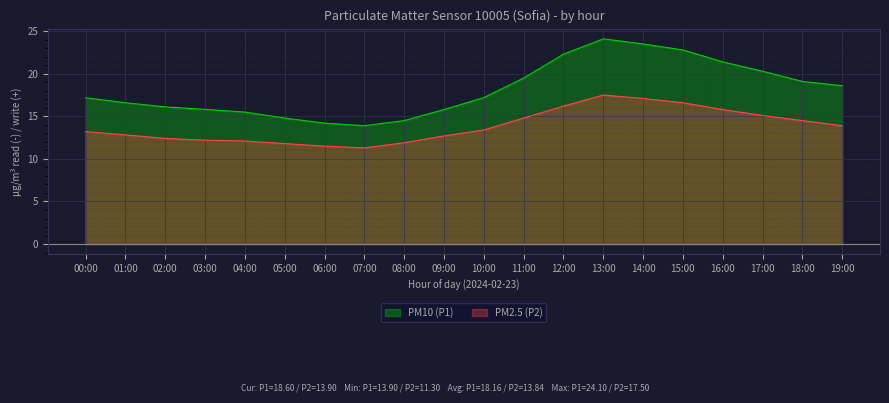

At how many categories does at least one series exceed 21?

5